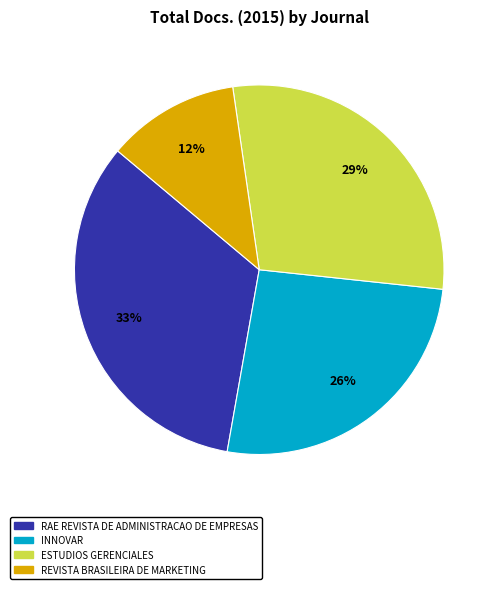

To the nearest percent, what is the average slice percentage?

25%